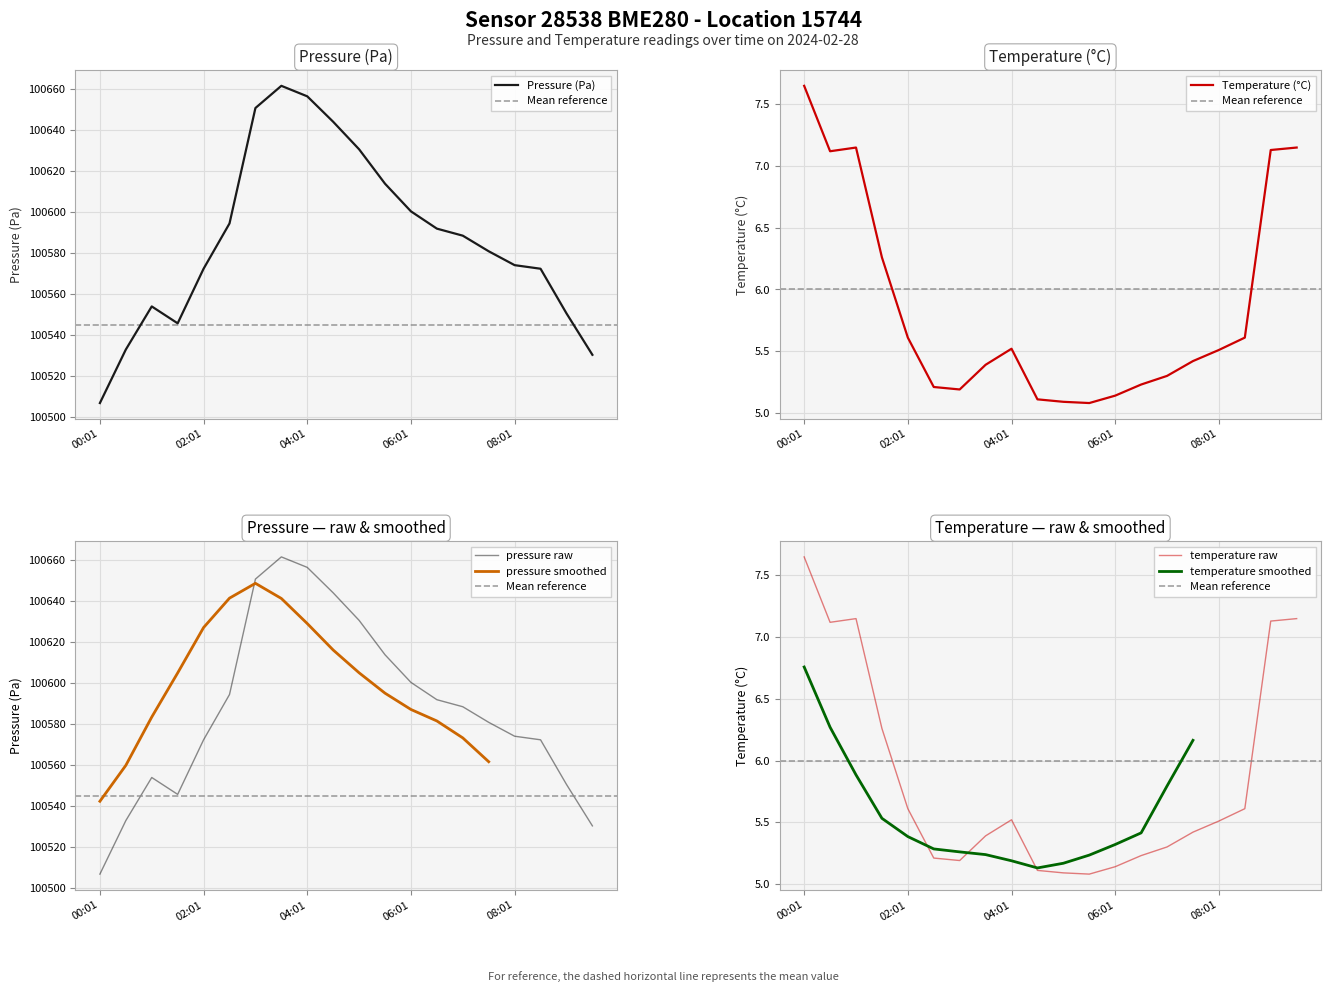

Which series has the largest total across all categories?

pressure